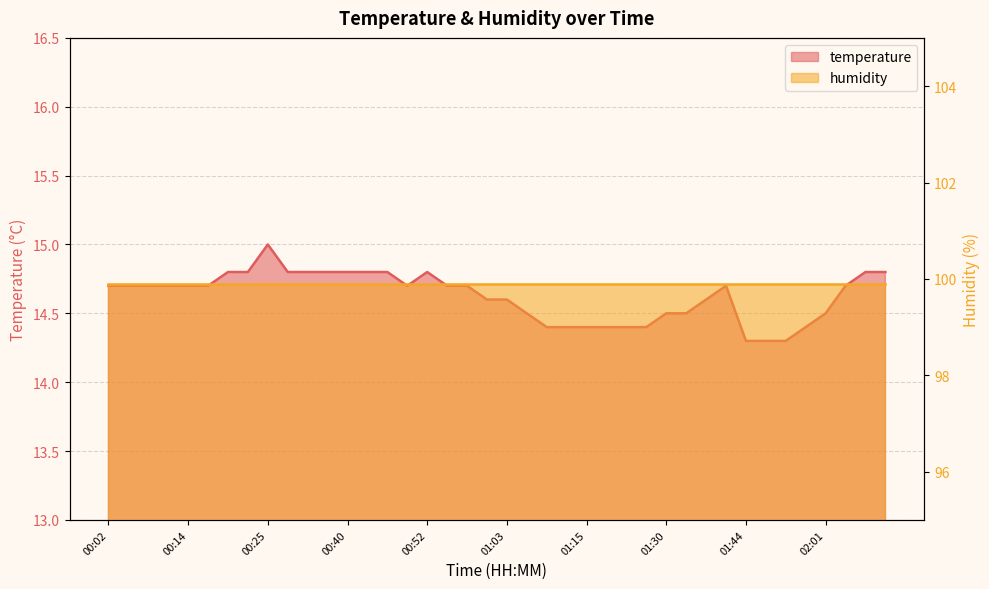

Where is the data nearest to the value 14?

01:44